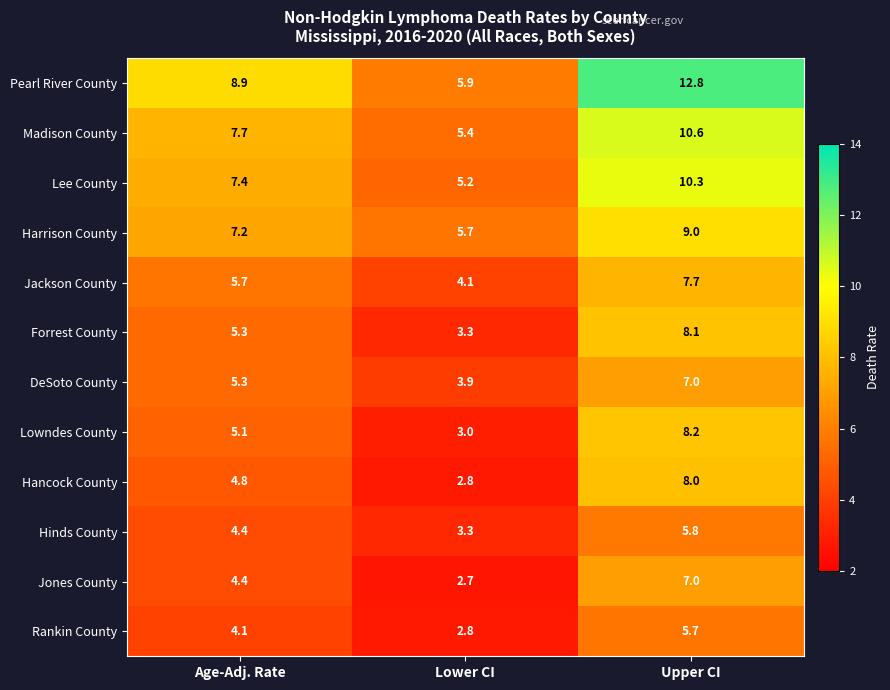

What value does the Lowndes County series have at Upper CI?

8.2